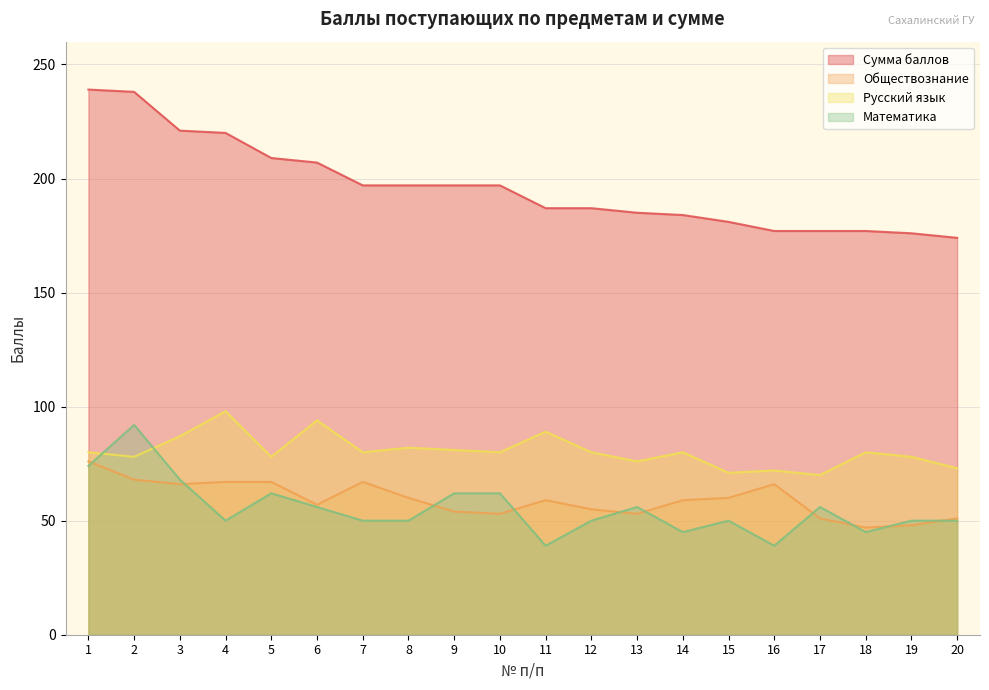

Which has a higher value, 12 or 18?

12